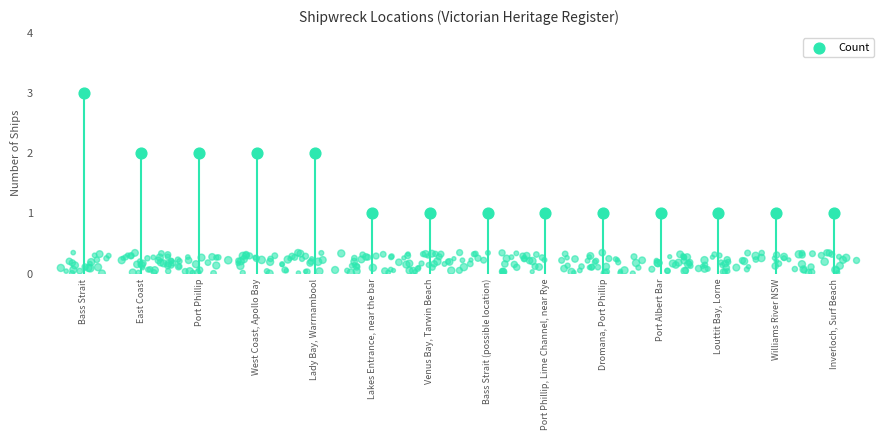

Approximately how many times larger is the value at Bass Strait (possible location) compared to East Coast?

0.5